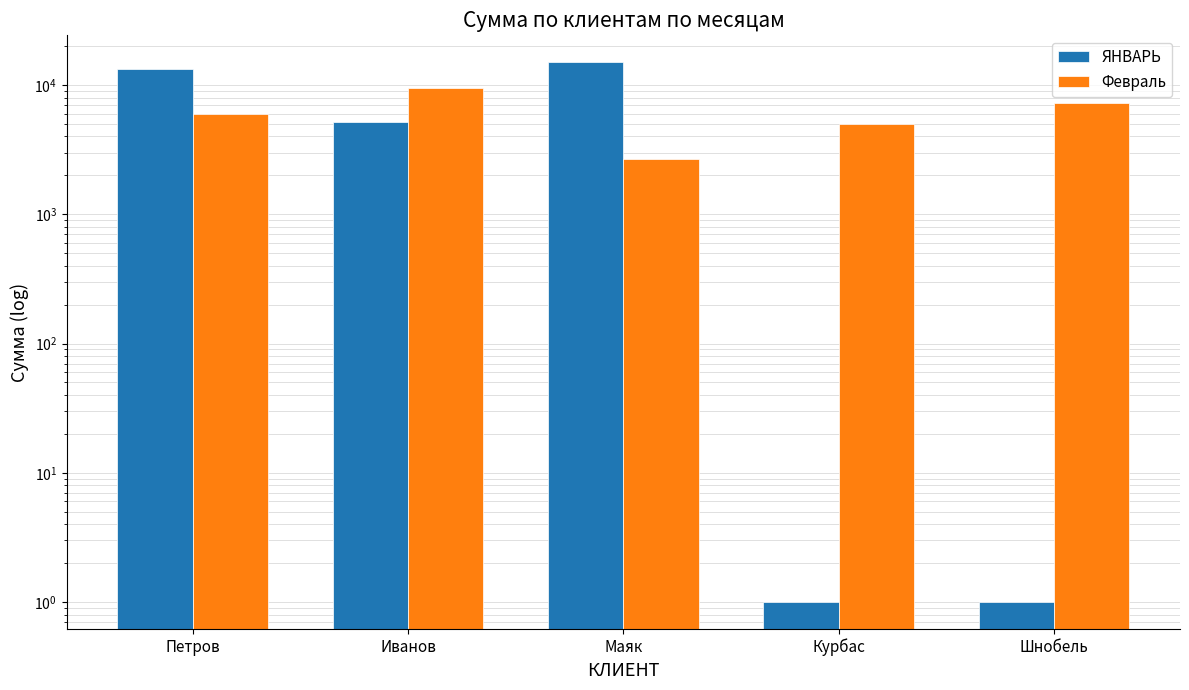

What is the label of the 3rd bar from the right?

Маяк